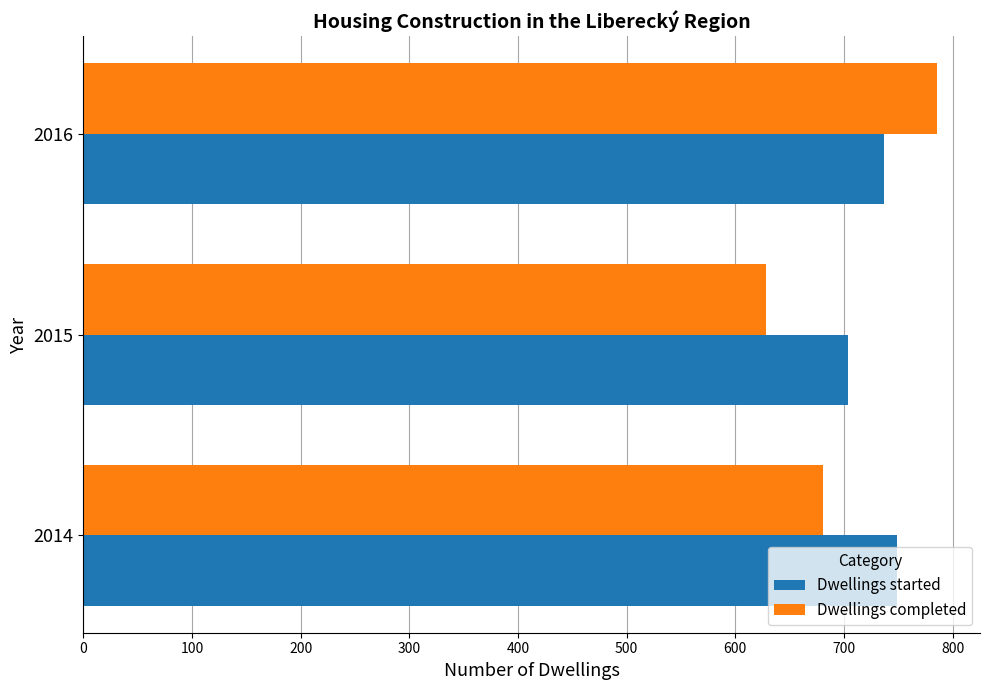

How many data points in Dwellings completed are less than 681?

1